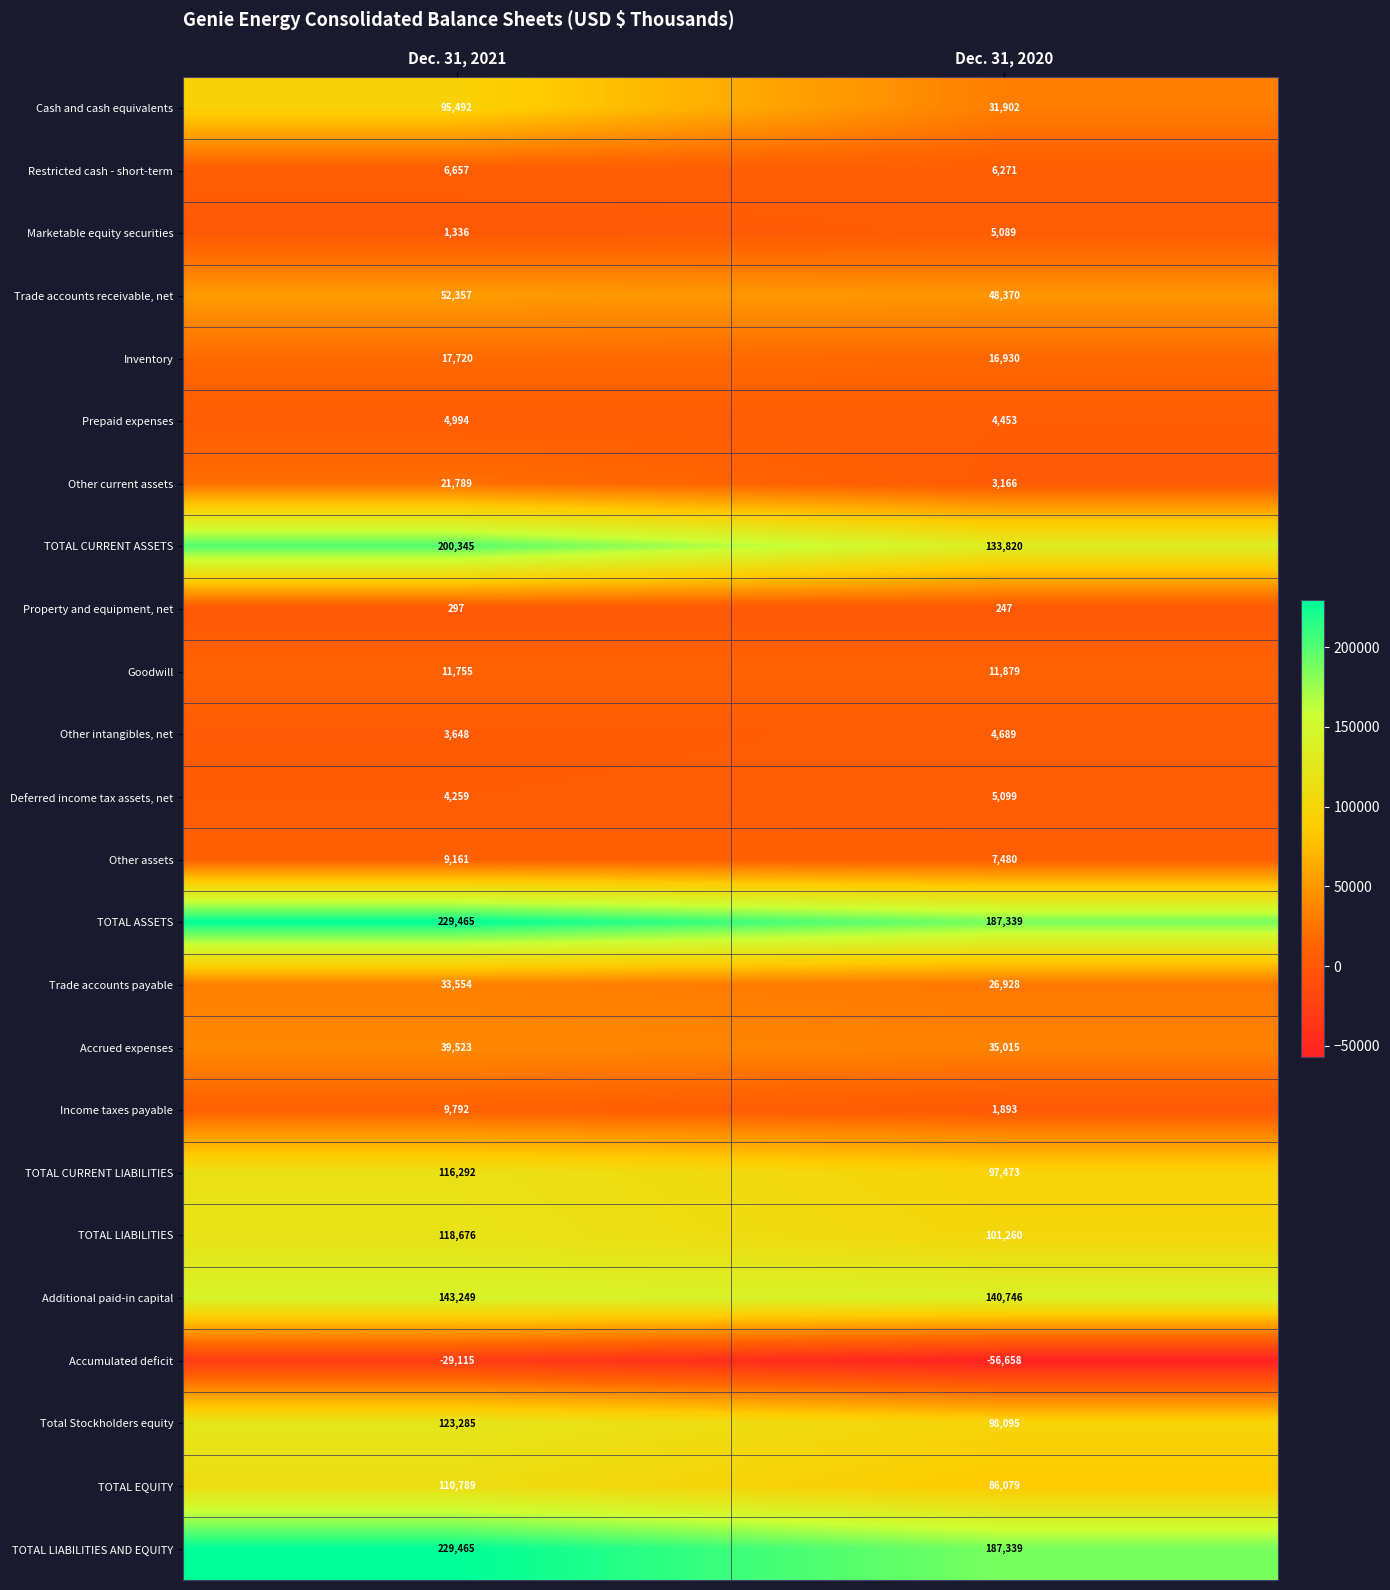

What is the total value across all series at Dec. 31, 2020?

1184904